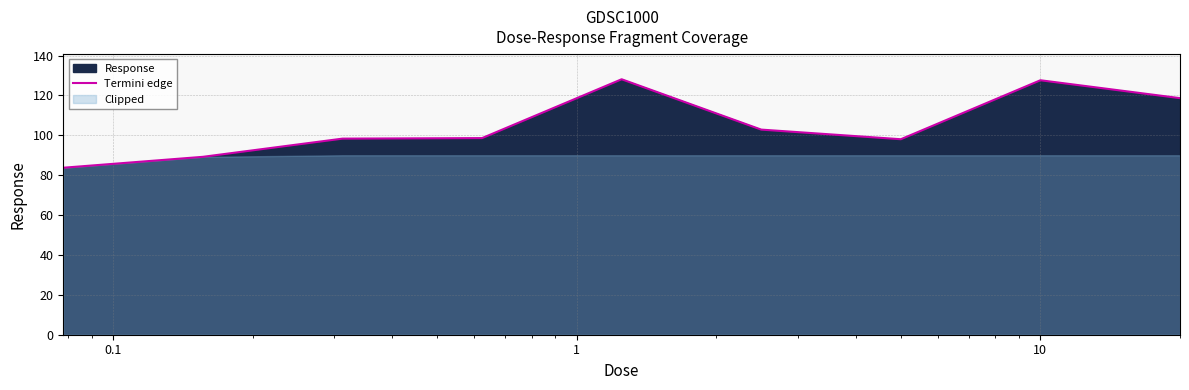

What is the lowest value of the Termini edge series?

83.7